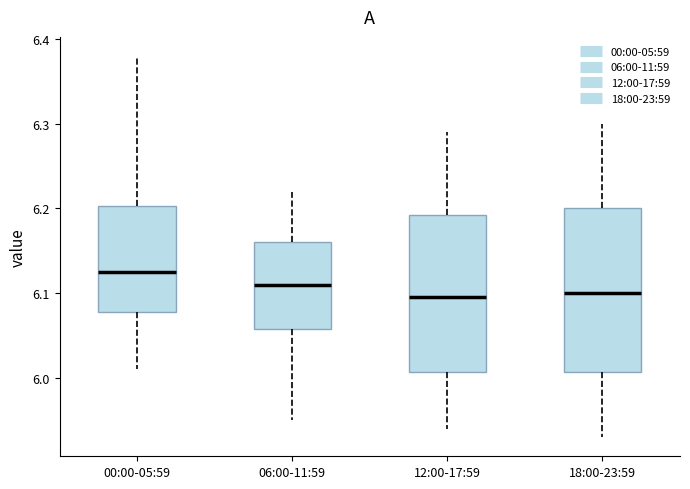

Reading left to right, transcribe this box plot: for each box, give where its median line is, the range the box spans, and where its two whiskers end, as read against the y-axis. The values are not printed on the chart, so give them approximately, as read against the axis.

00:00-05:59: median 6.13, box 6.08 to 6.20, whiskers 6.01 to 6.38
06:00-11:59: median 6.11, box 6.06 to 6.16, whiskers 5.95 to 6.22
12:00-17:59: median 6.10, box 6.01 to 6.19, whiskers 5.94 to 6.29
18:00-23:59: median 6.10, box 6.01 to 6.20, whiskers 5.93 to 6.30